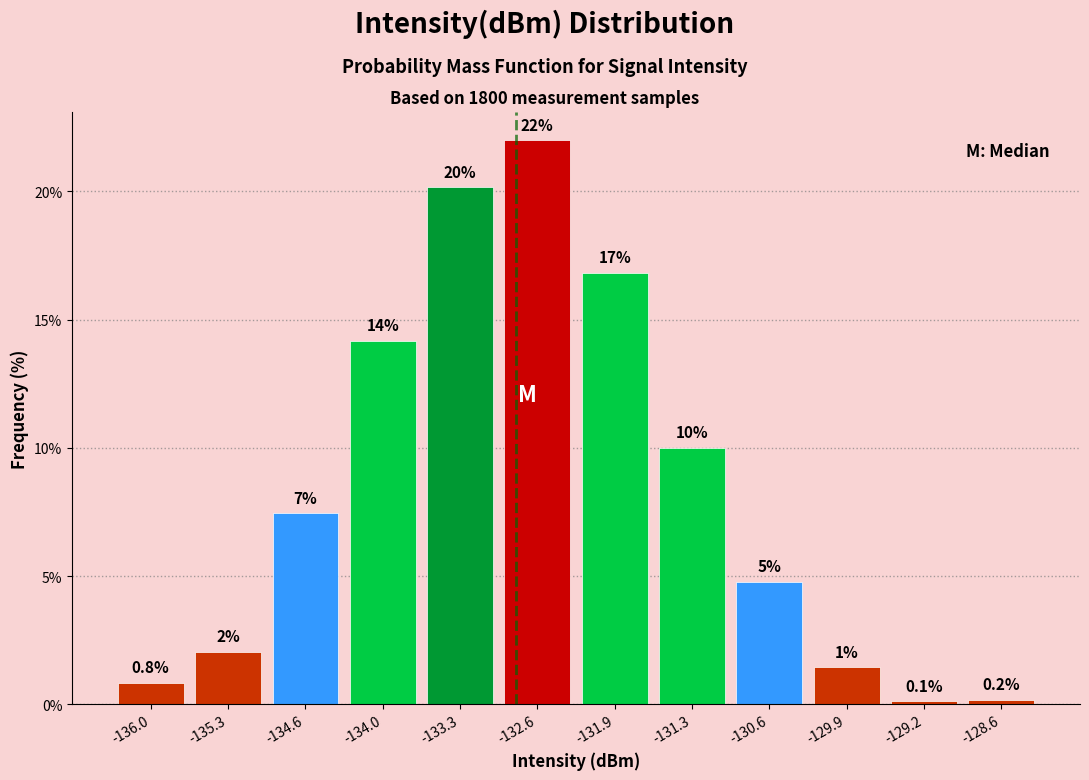

How many bars are there in total?

12